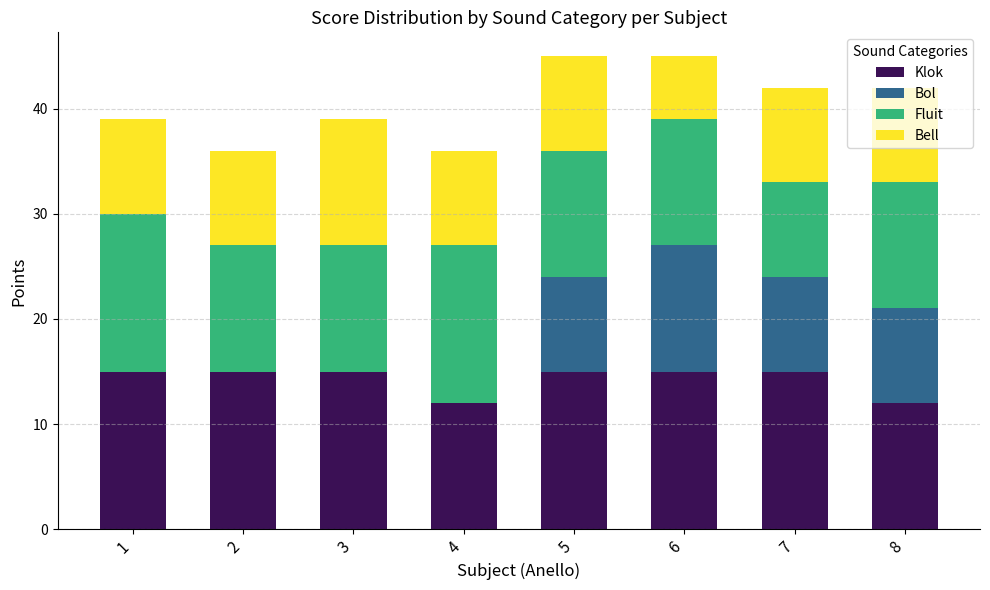

What is the highest value of the Klok series?

15